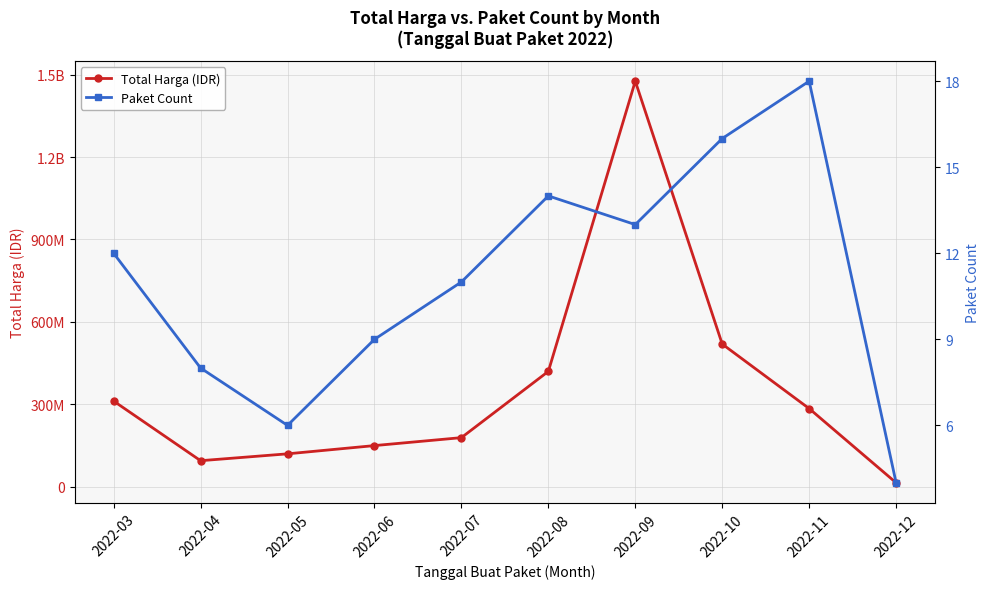

How many interior local valleys does the Paket Count series have?

2